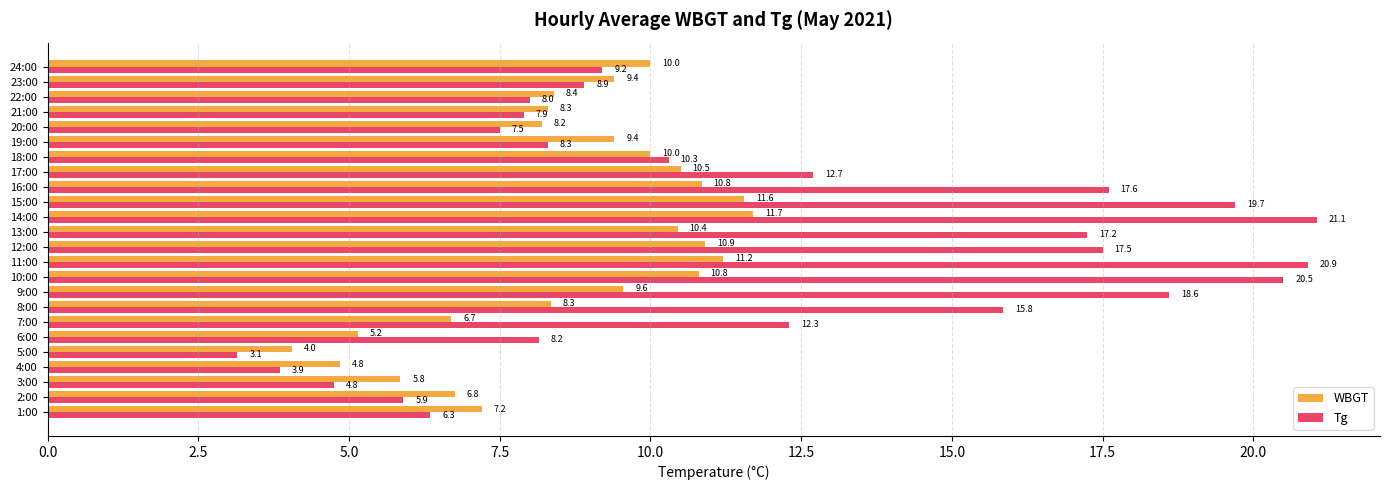

True or false: WBGT has a value of 8.3 at 21:00.

True